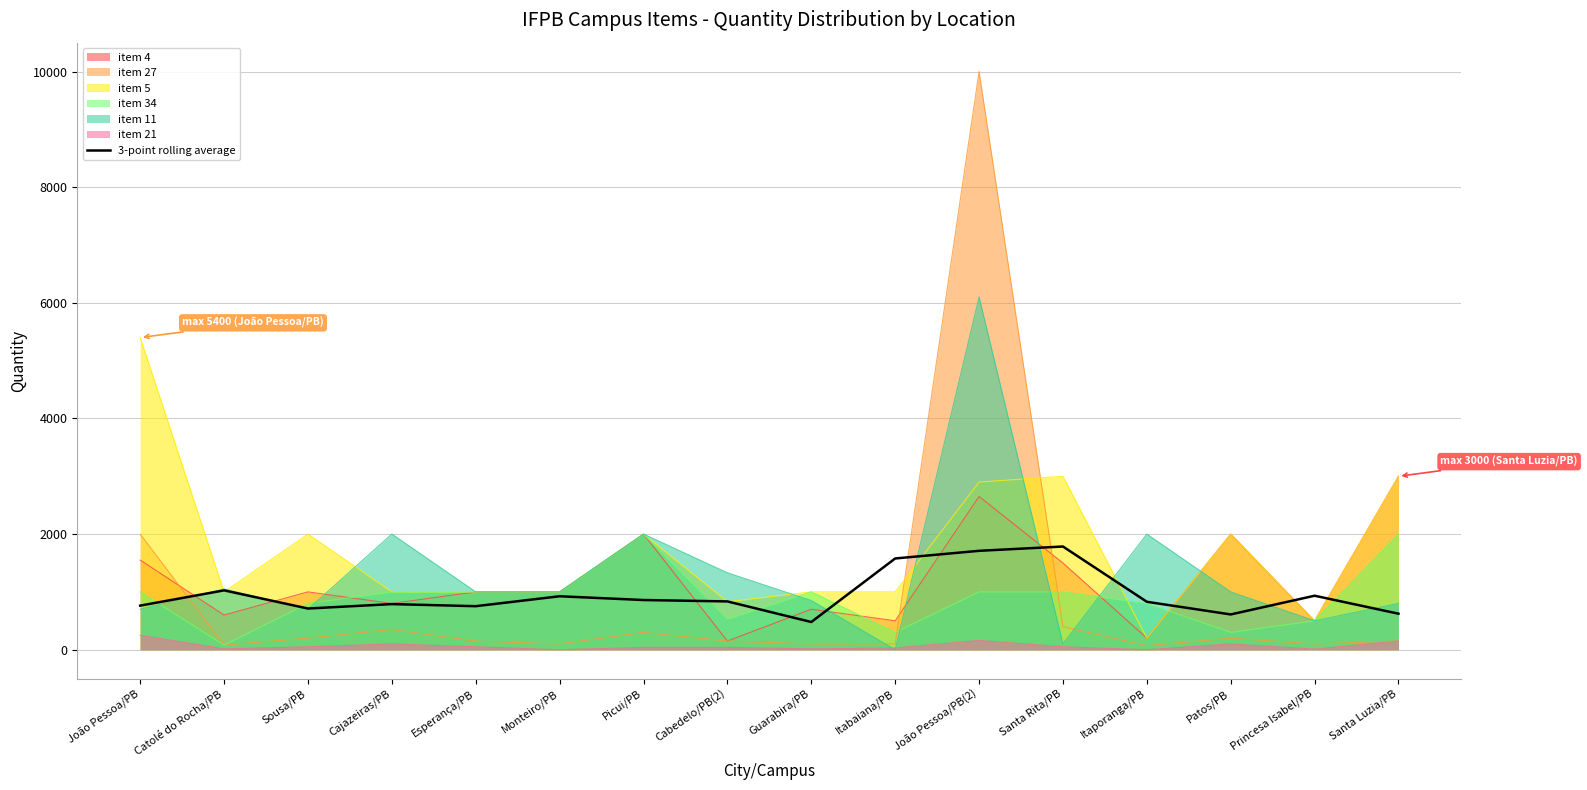

What is the label of the 16th point from the left?

Santa Luzia/PB